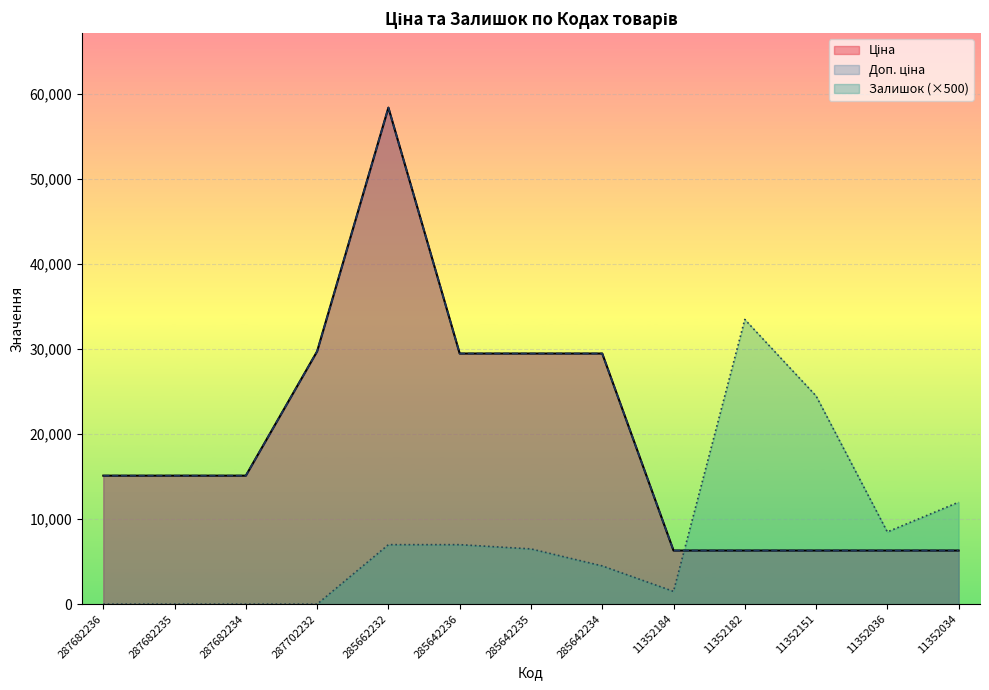

The Ціна series shows 29747.2 at 287702232. True or false?

True